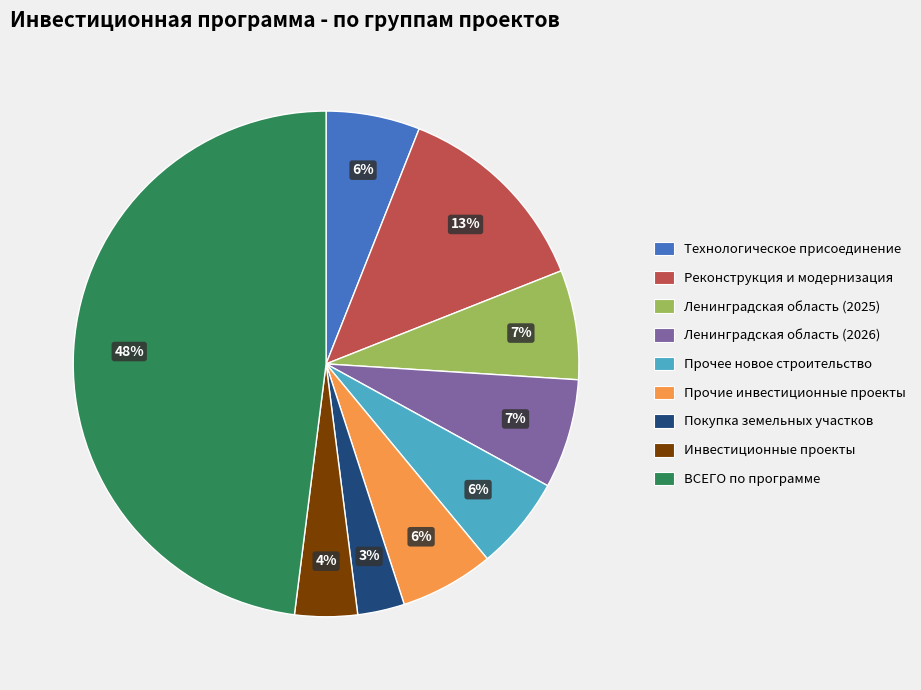

The Прочие инвестиционные проекты slice represents 21% of the pie. True or false?

False